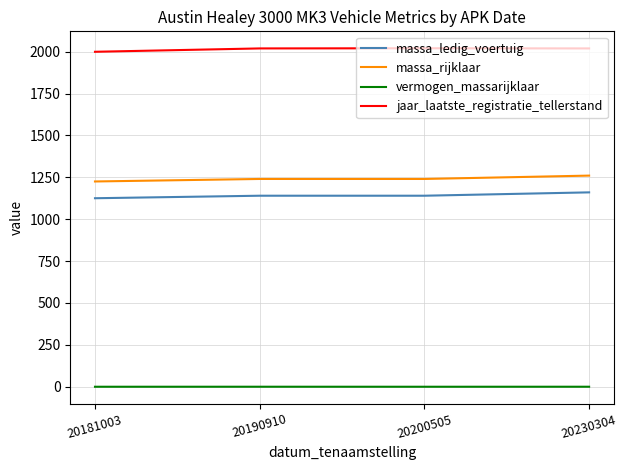

The value of massa_ledig_voertuig at 20230304 is 1612.1. True or false?

False